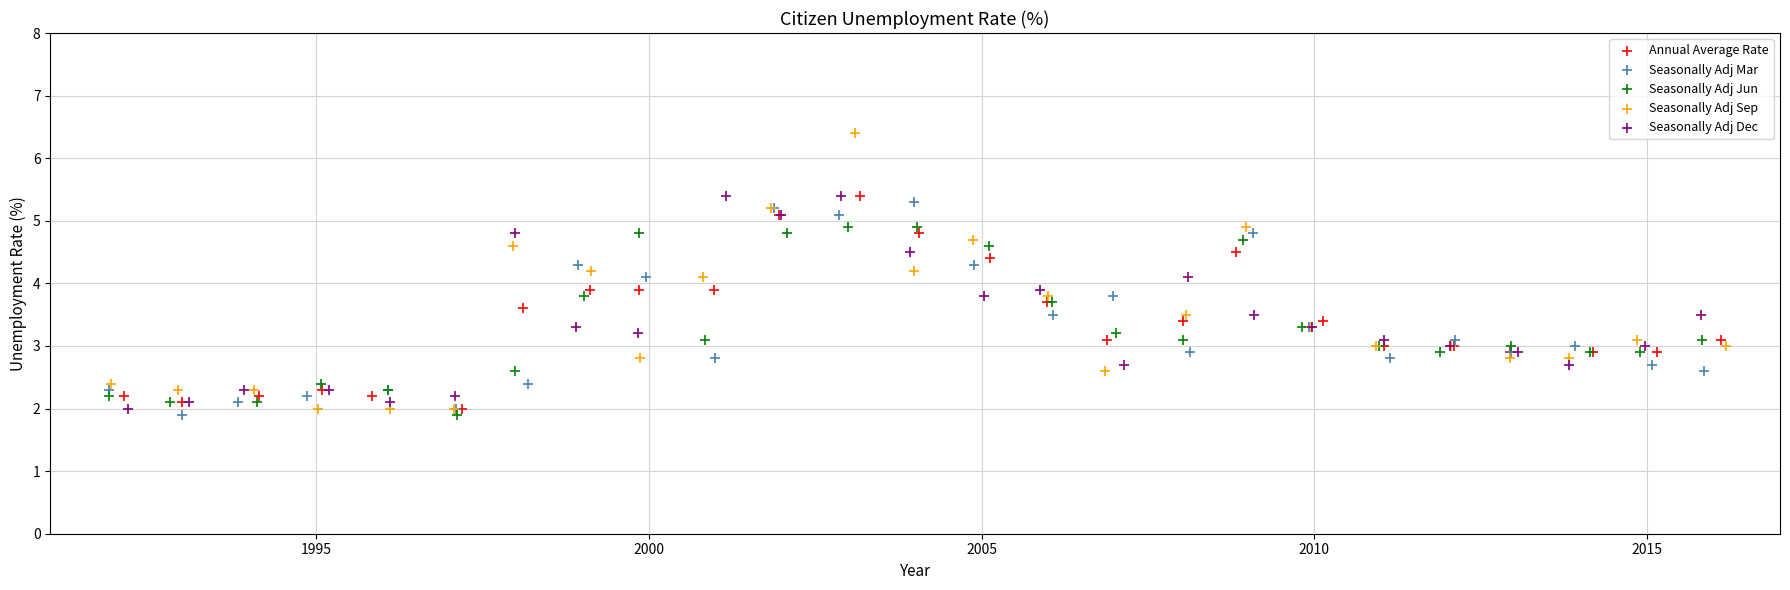

Which series has the widest spread of Y values?

Seasonally Adj Sep